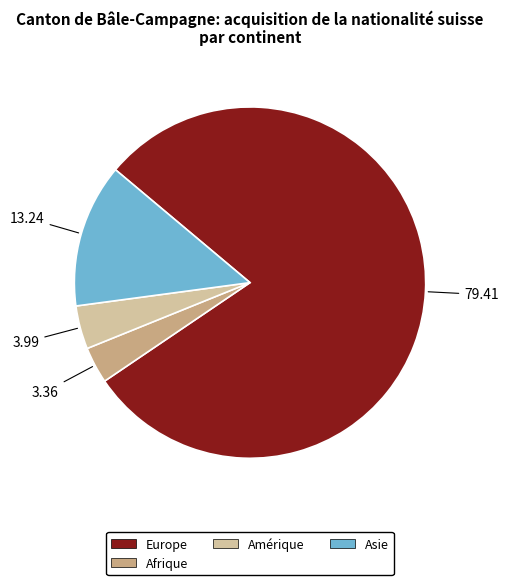

Which slice is the smallest?

Afrique